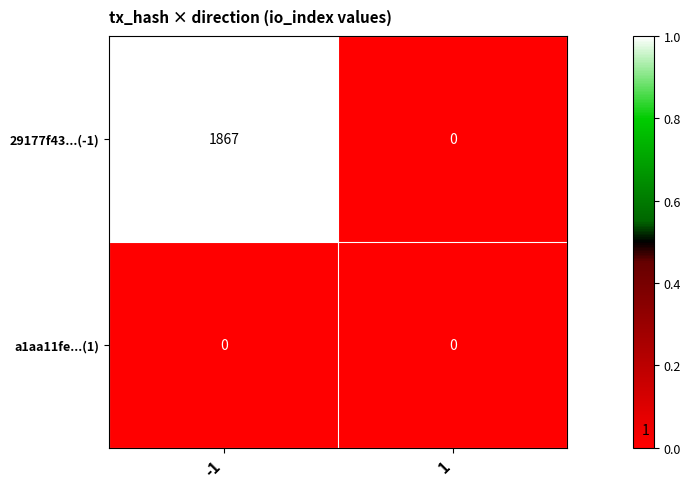

How many data points does each series have?

2